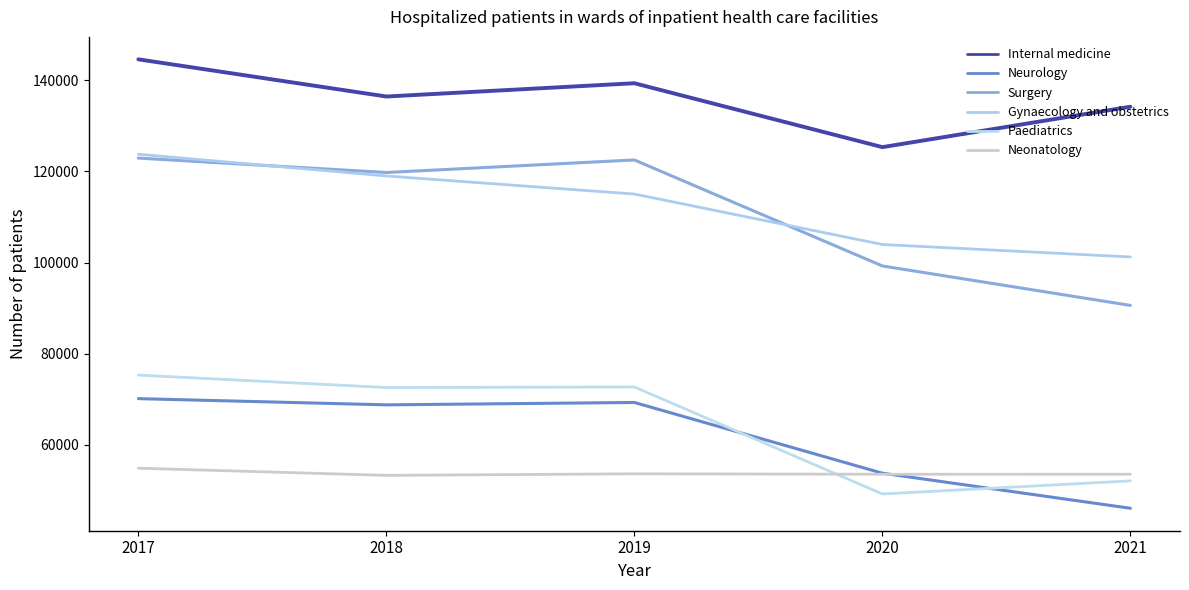

Between which two adjacent categories do Neurology and Paediatrics first intersect?

2019 and 2020